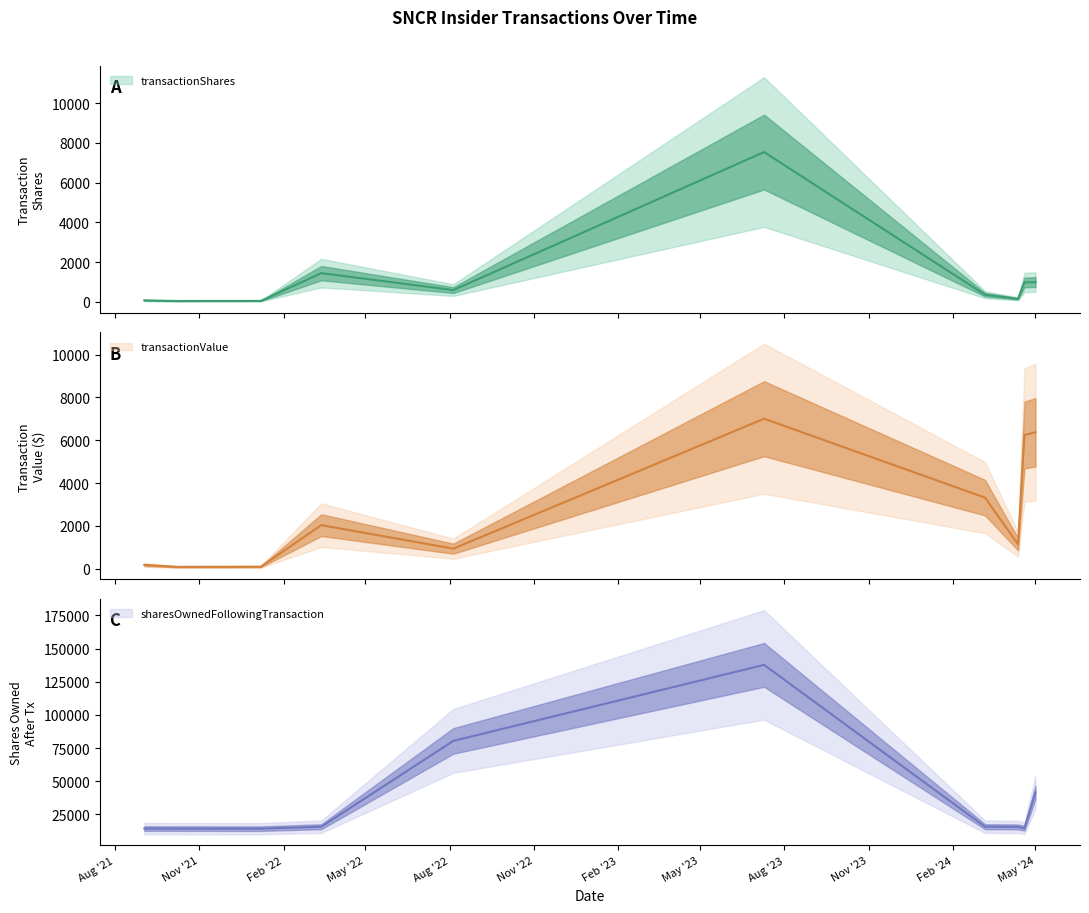

What is the difference between the second highest and second lowest values in the transactionValue series?

6278